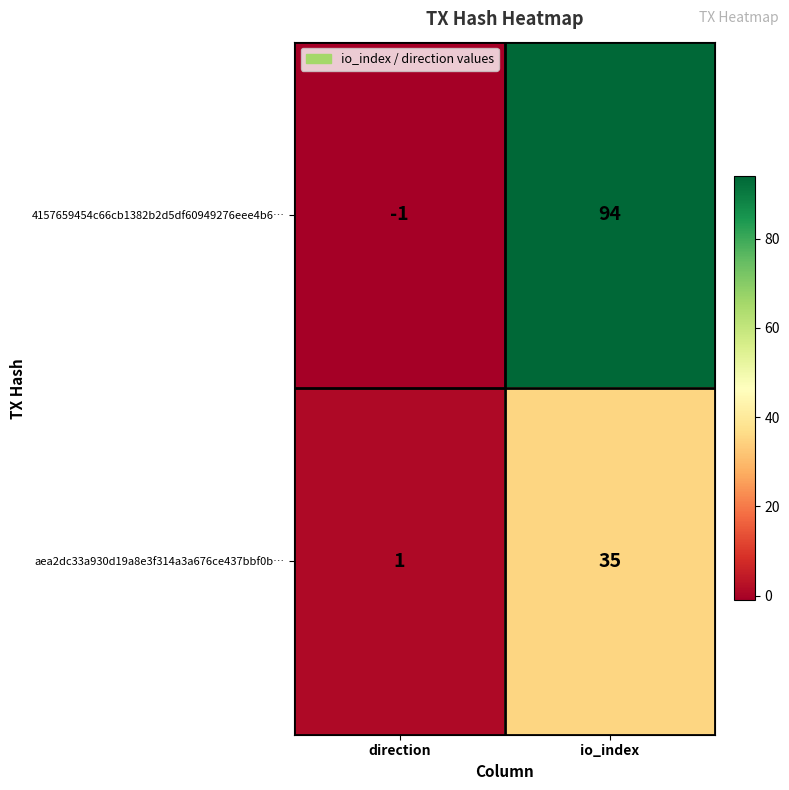

Which category has the lowest value across all series?

direction